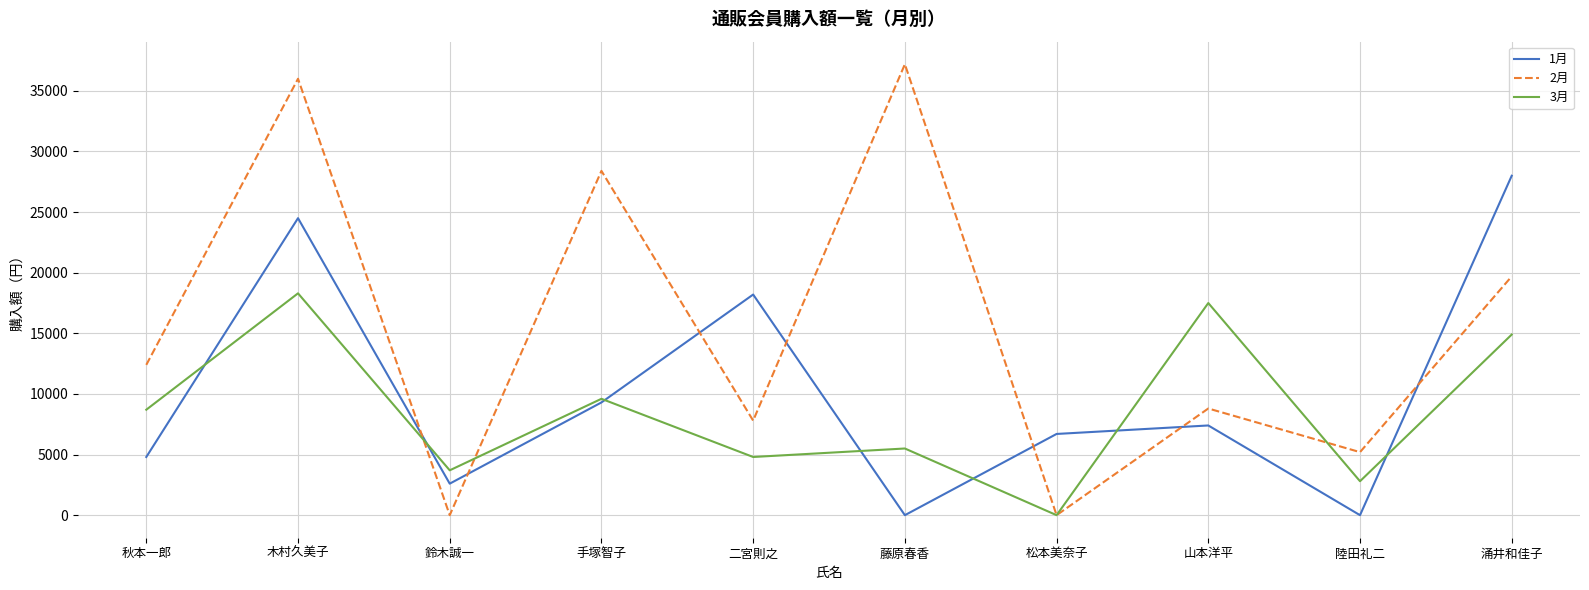

Which category has the lowest value in the 3月 series?

松本美奈子